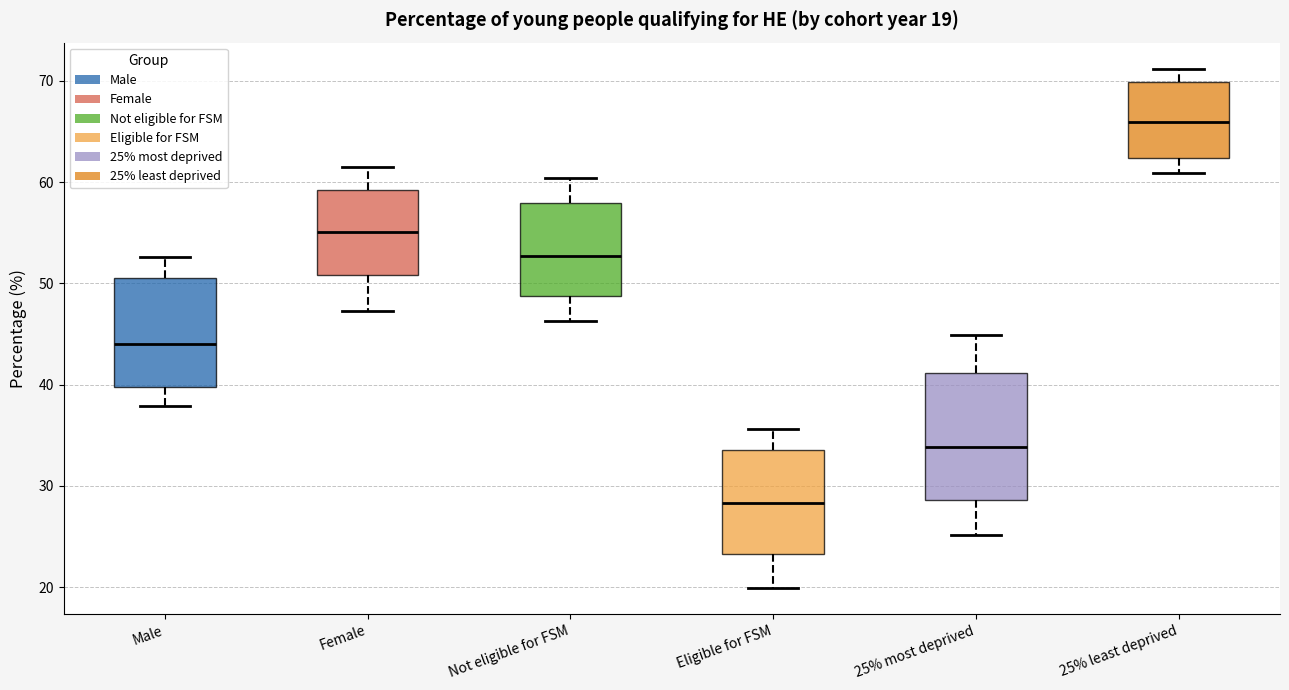

Which box is the tallest, from its lower edge to its upper edge?

25% most deprived